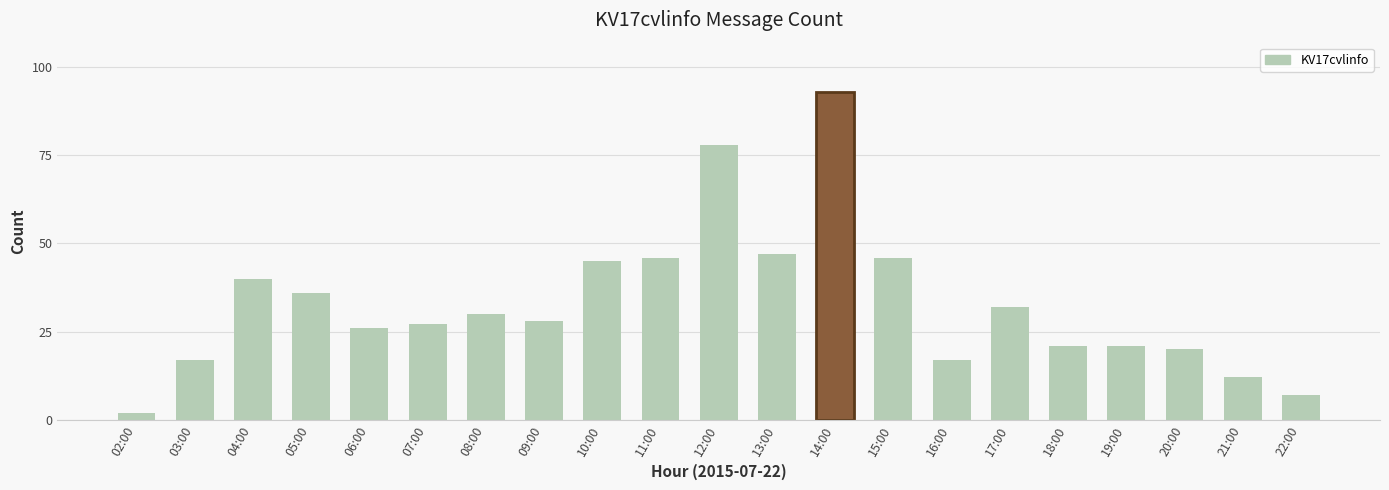

What is the minimum value shown in the chart?

2